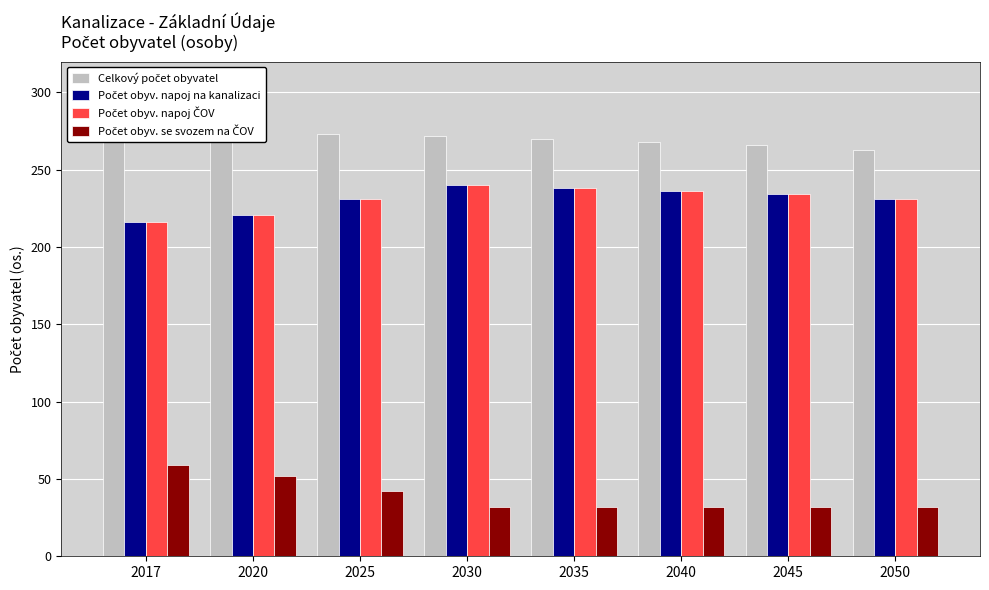

Which has a higher value, 2045 or 2050?

2045